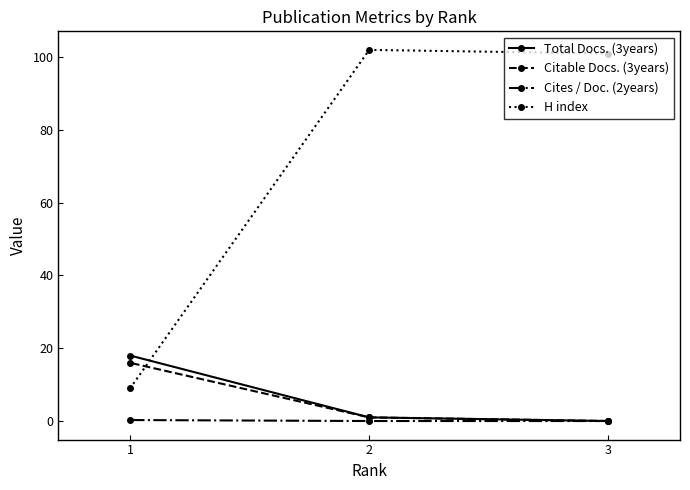

What is the total value across all series at 3?

101.0